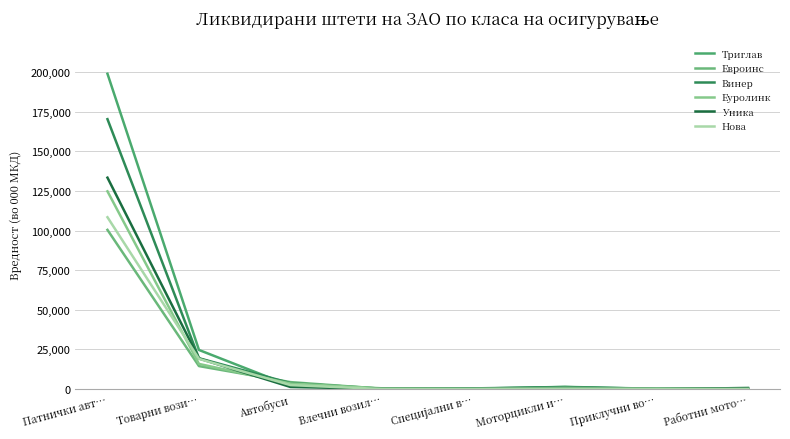

Which series changed the most between Влечни возил… and Приклучни во…?

Еуролинк